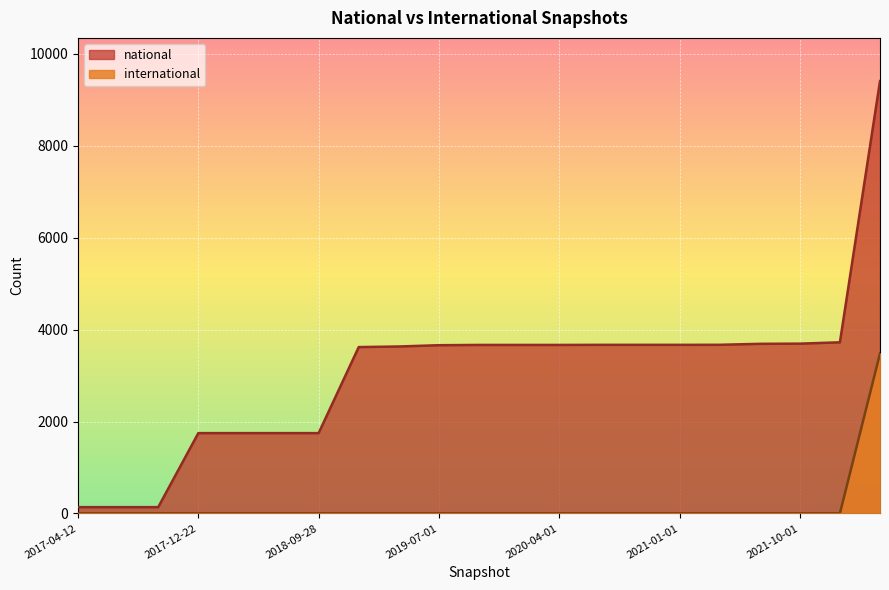

True or false: international and national cross at least once.

False